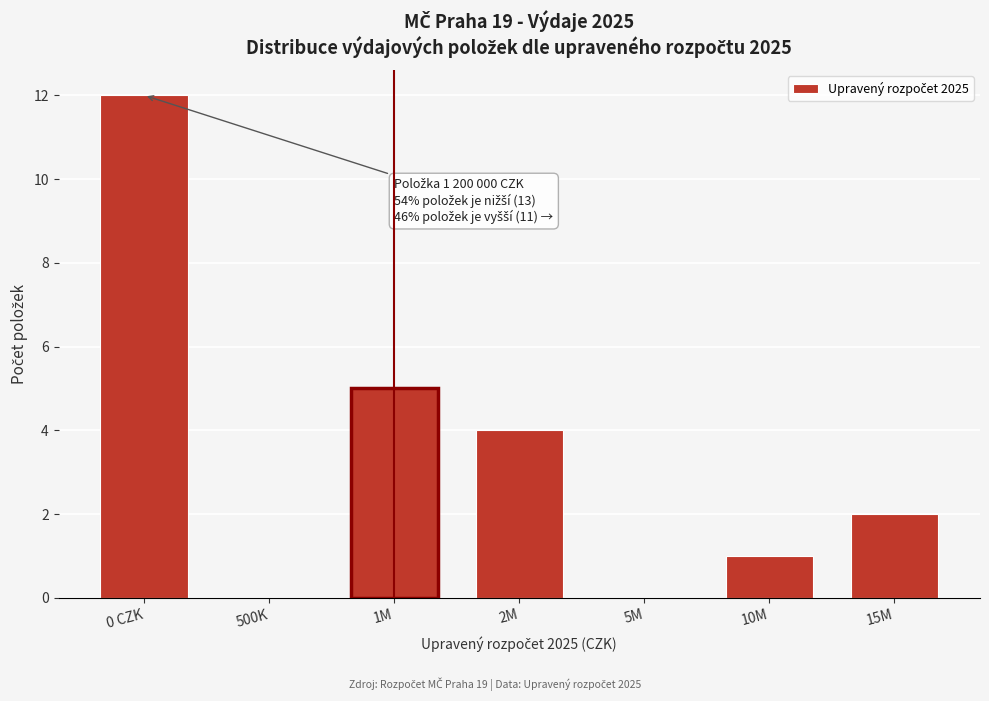

Reading right to left, extract all data points from this chart.

15M=2	10M=1	5M=0	2M=4	1M=5	500K=0	0 CZK=12